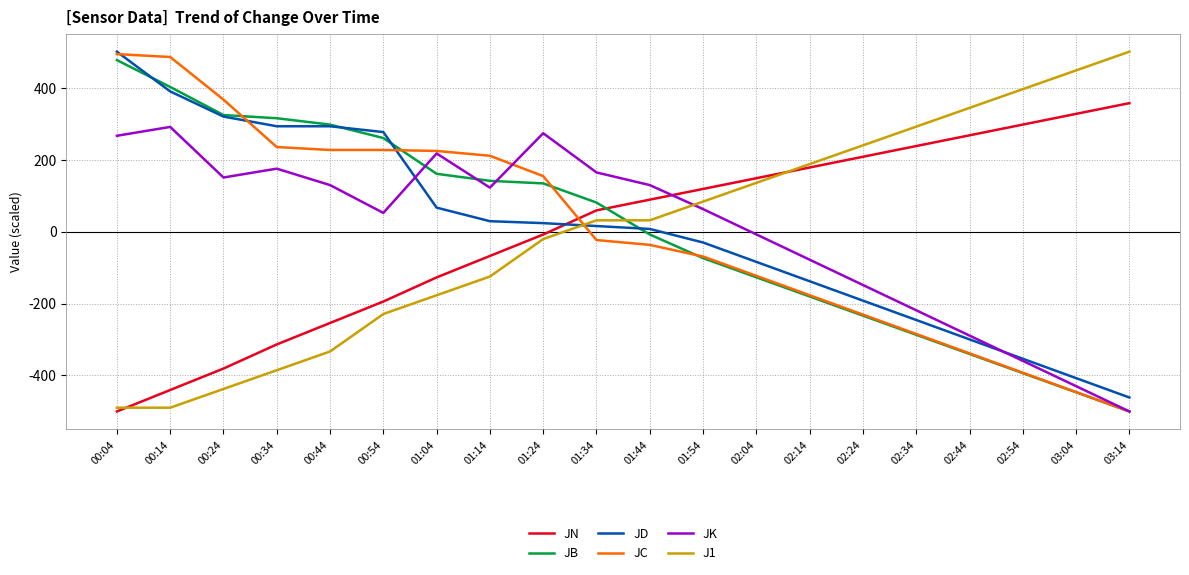

What is the smallest value displayed?

-500.0